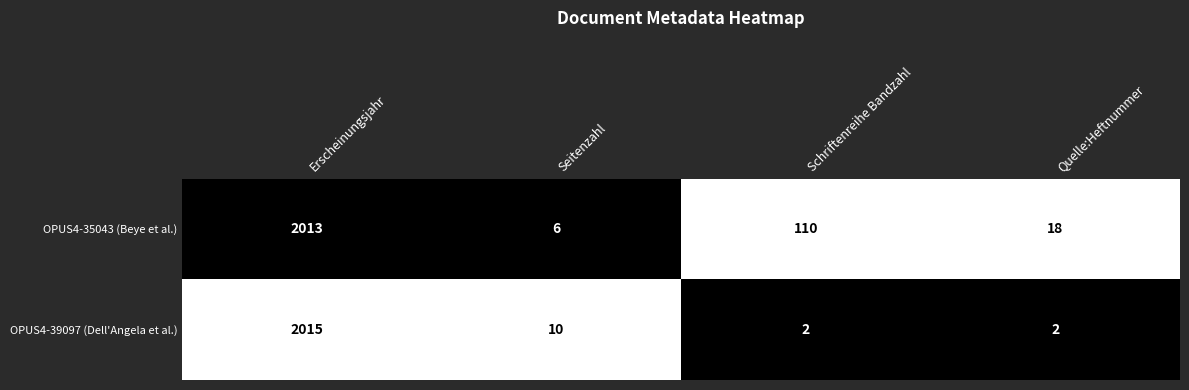

The value of OPUS4-39097 (Dell'Angela et al.) at Quelle:Heftnummer is 4. True or false?

False